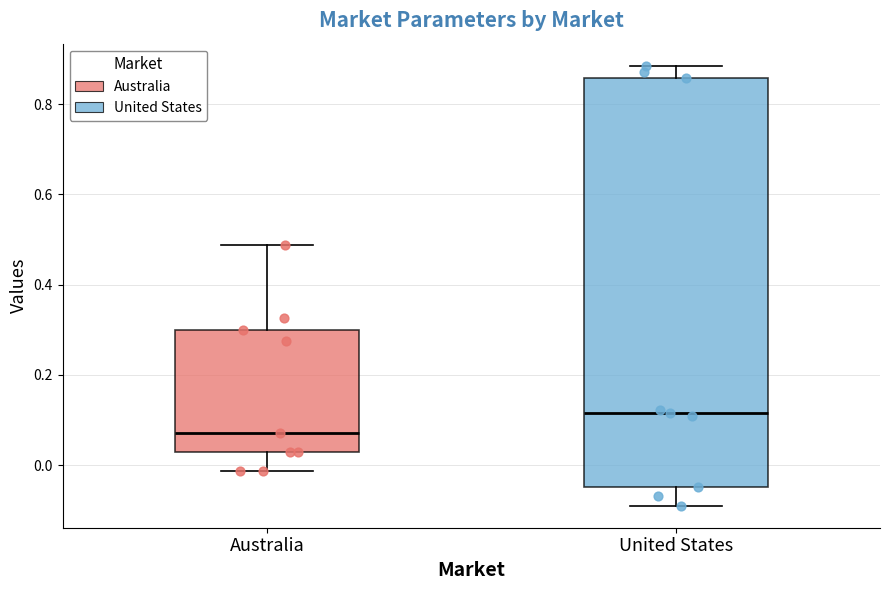

Reading left to right, transcribe this box plot: for each box, give where its median line is, the range the box spans, and where its two whiskers end, as read against the y-axis. The values are not printed on the chart, so give them approximately, as read against the axis.

Australia: median 0.08, box 0.02 to 0.30, whiskers -0.02 to 0.48
United States: median 0.12, box -0.04 to 0.86, whiskers -0.10 to 0.88